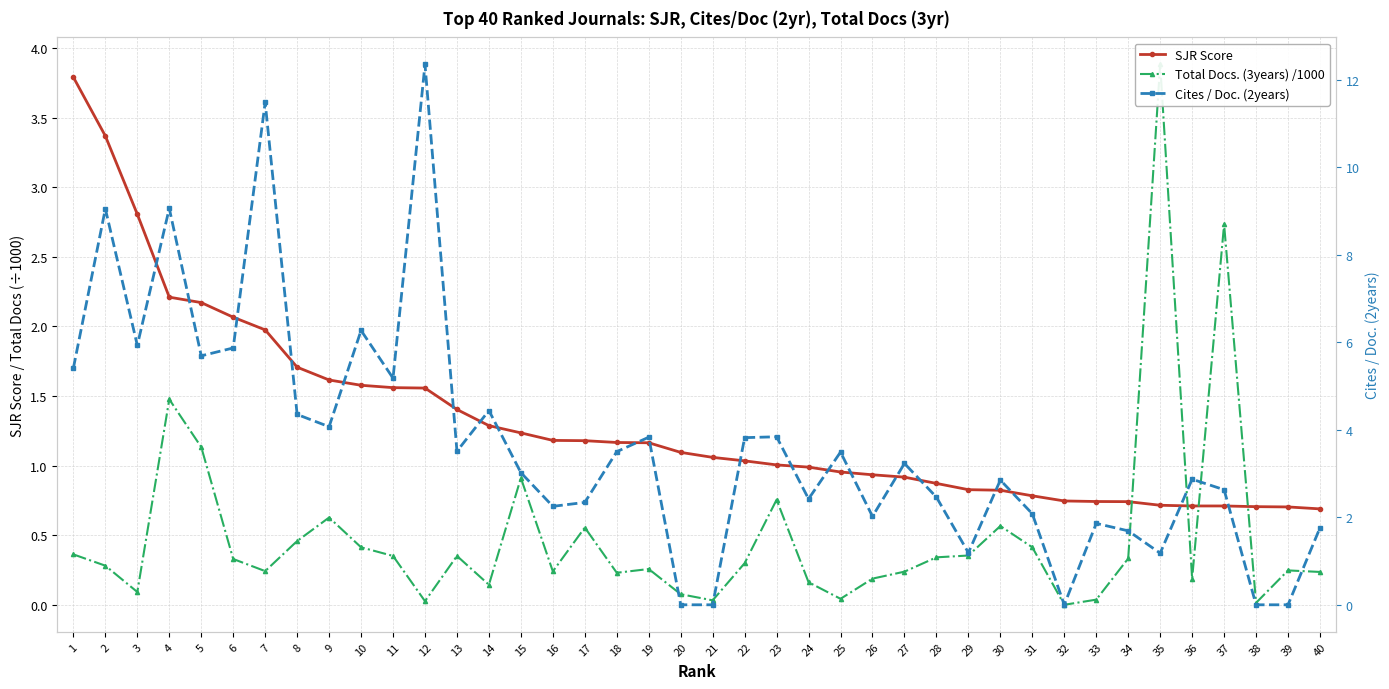

Which category has the highest value in the SJR Score series?

1